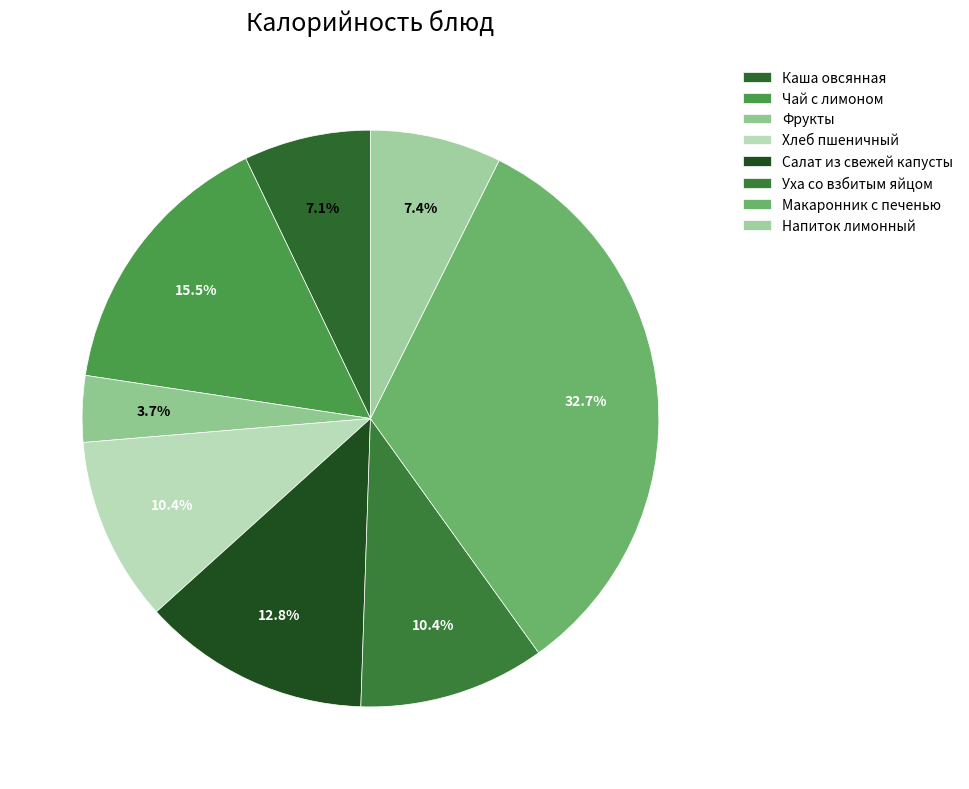

Rank the categories by value from highest to lowest.

Макаронник с печенью, Чай с лимоном, Салат из свежей капусты, Уха со взбитым яйцом, Хлеб пшеничный, Напиток лимонный, Каша овсянная, Фрукты